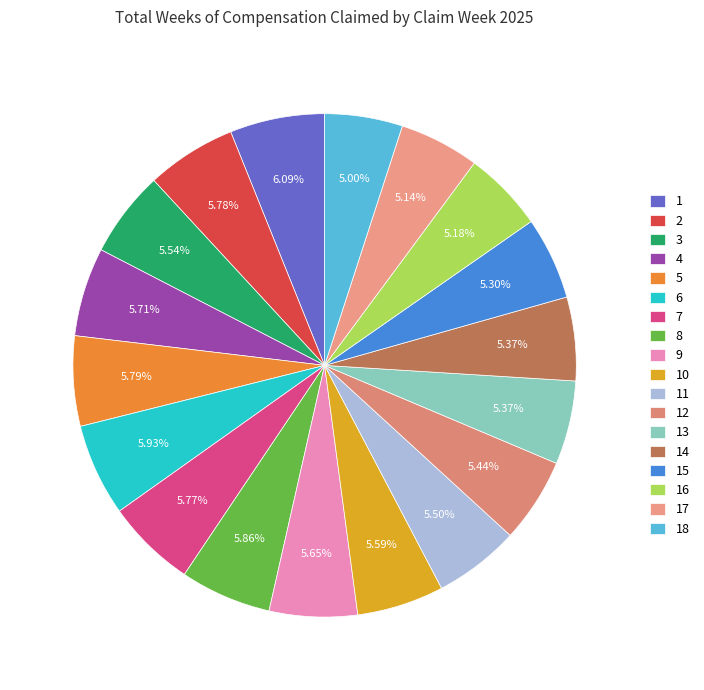

Does 1 represent more than half of the total?

No